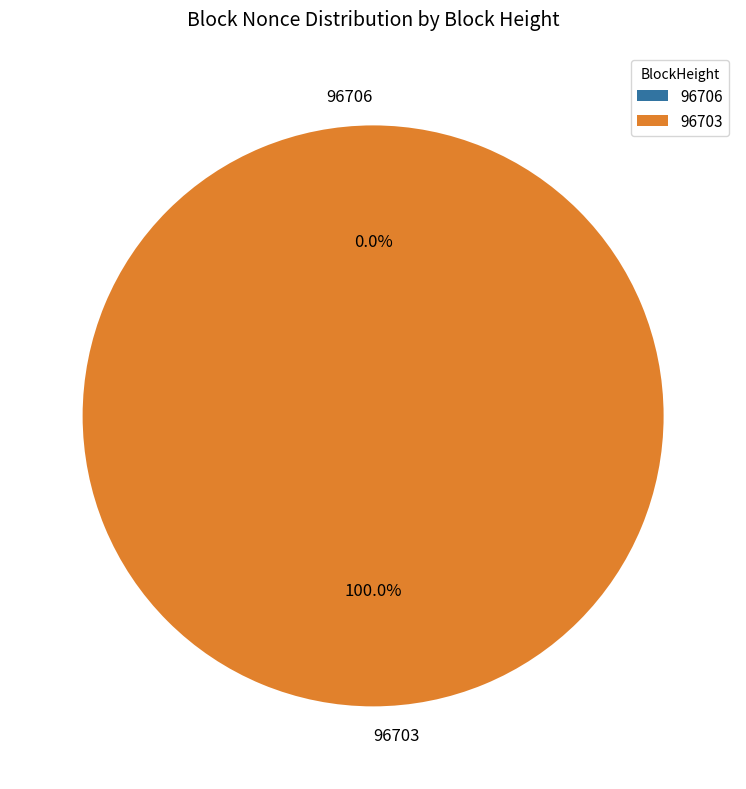

Which has a higher value, 96703 or 96706?

96703